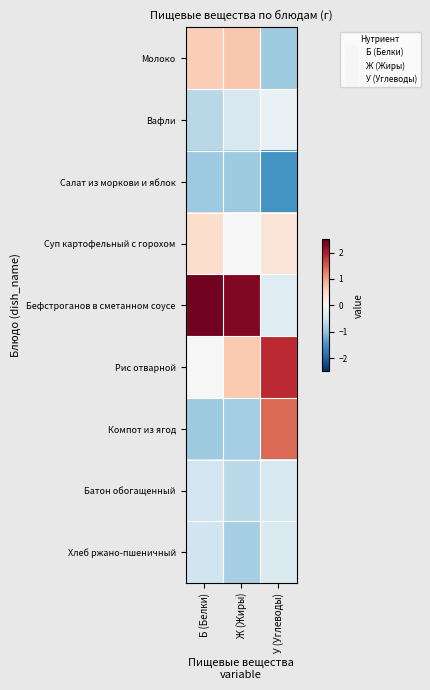

Reading right to left, what are all the values shown in this chart?

Молоко: У (Углеводы)=-0.9	Ж (Жиры)=0.7	Б (Белки)=0.6
Вафли: У (Углеводы)=-0.2	Ж (Жиры)=-0.4	Б (Белки)=-0.7
Салат из моркови и яблок: У (Углеводы)=-1.5	Ж (Жиры)=-0.9	Б (Белки)=-0.9
Суп картофельный с горохом: У (Углеводы)=0.3	Ж (Жиры)=0.0	Б (Белки)=0.4
Бефстроганов в сметанном соусе: У (Углеводы)=-0.3	Ж (Жиры)=2.3	Б (Белки)=2.4
Рис отварной: У (Углеводы)=1.9	Ж (Жиры)=0.6	Б (Белки)=0.0
Компот из ягод: У (Углеводы)=1.4	Ж (Жиры)=-0.8	Б (Белки)=-0.9
Батон обогащенный: У (Углеводы)=-0.4	Ж (Жиры)=-0.7	Б (Белки)=-0.5
Хлеб ржано-пшеничный: У (Углеводы)=-0.4	Ж (Жиры)=-0.8	Б (Белки)=-0.5